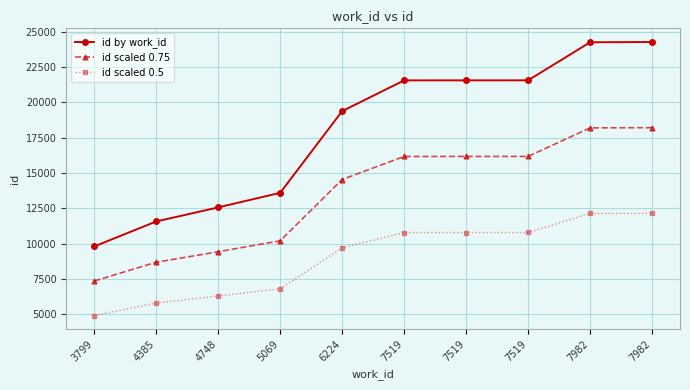

Read the id by work_id value at 5069.

13594.0